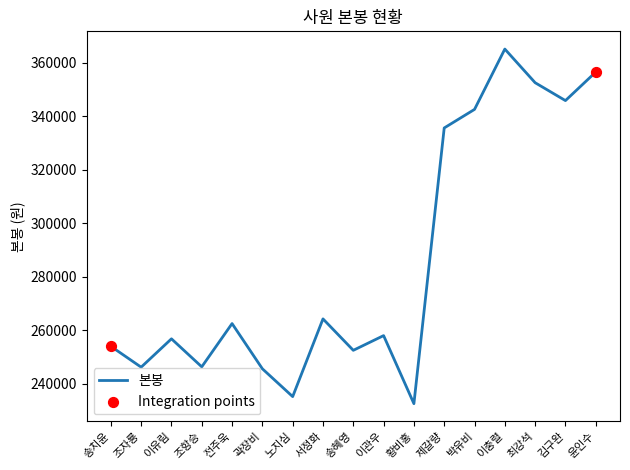

What is the change in value from 곽장비 to 노지심?

-10400